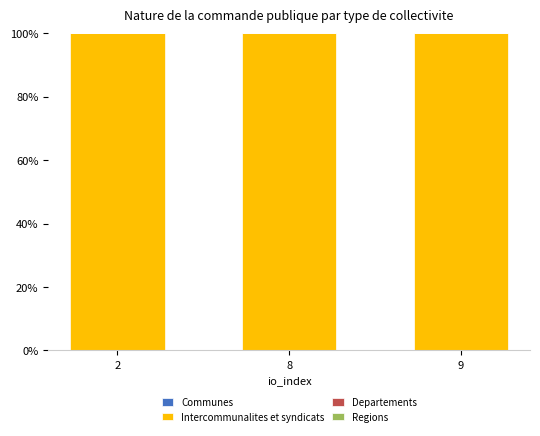

What are all the series names shown in the legend?

Communes, Intercommunalites et syndicats, Departements, Regions